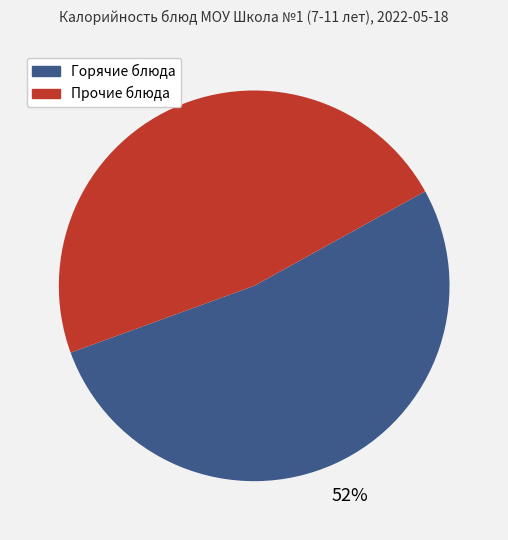

How many slices are in this pie chart?

2